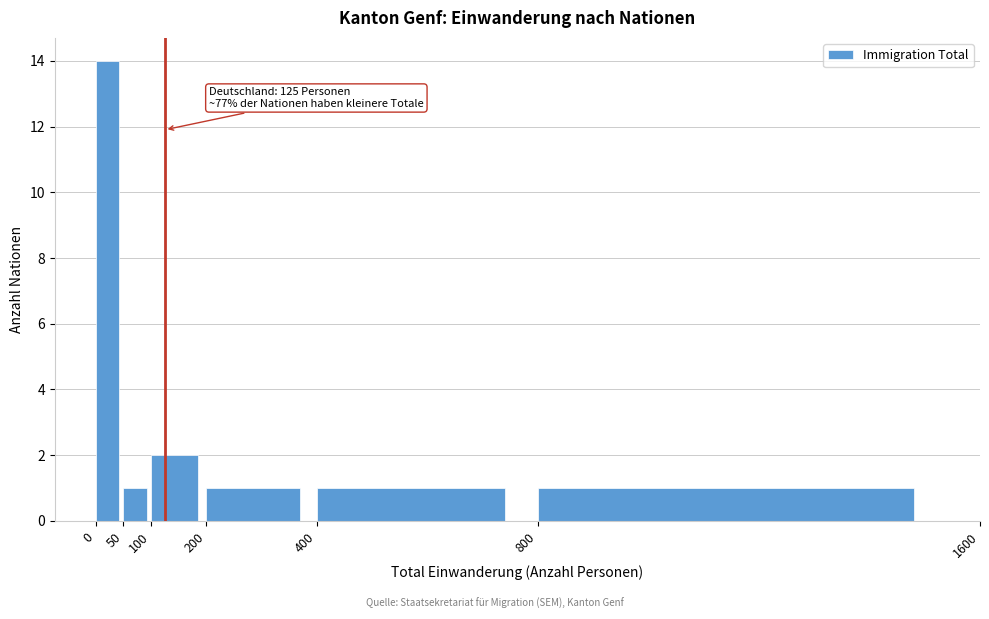

Which range on the x-axis has the tallest bar?

0 to 50